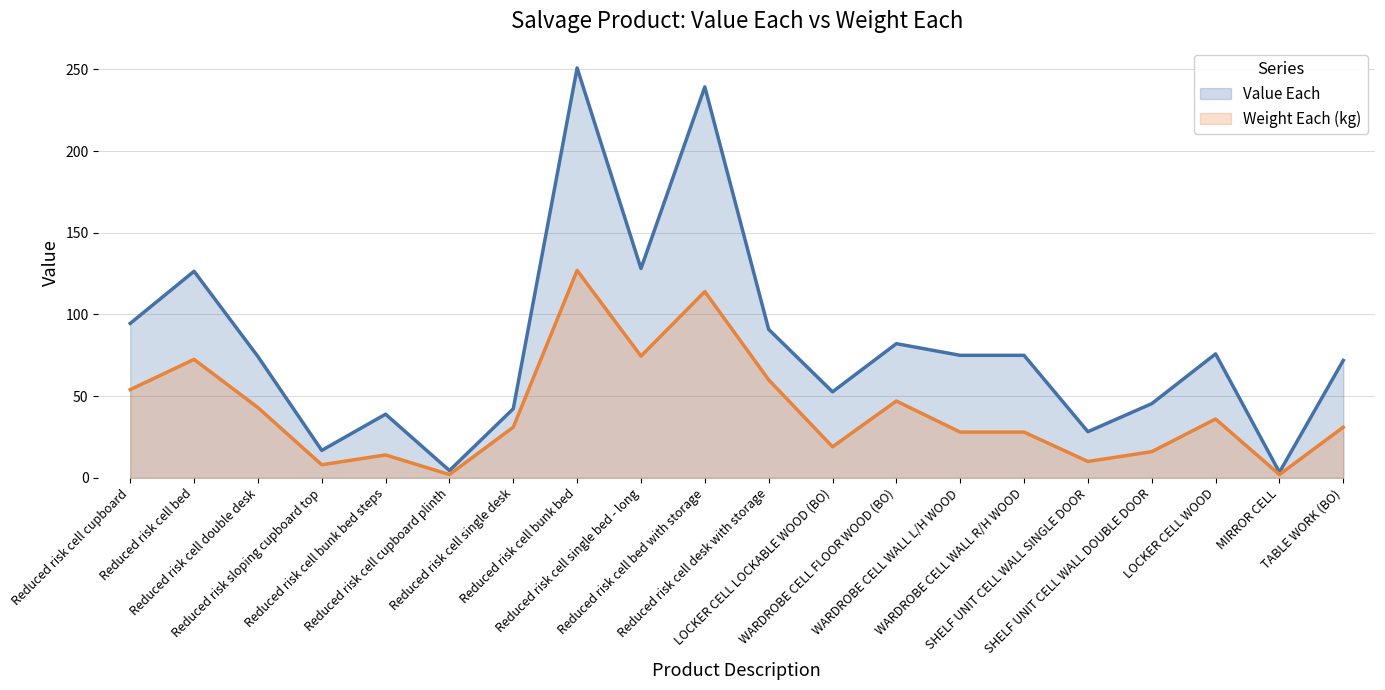

What is the maximum value for Value Each (line)?

250.9